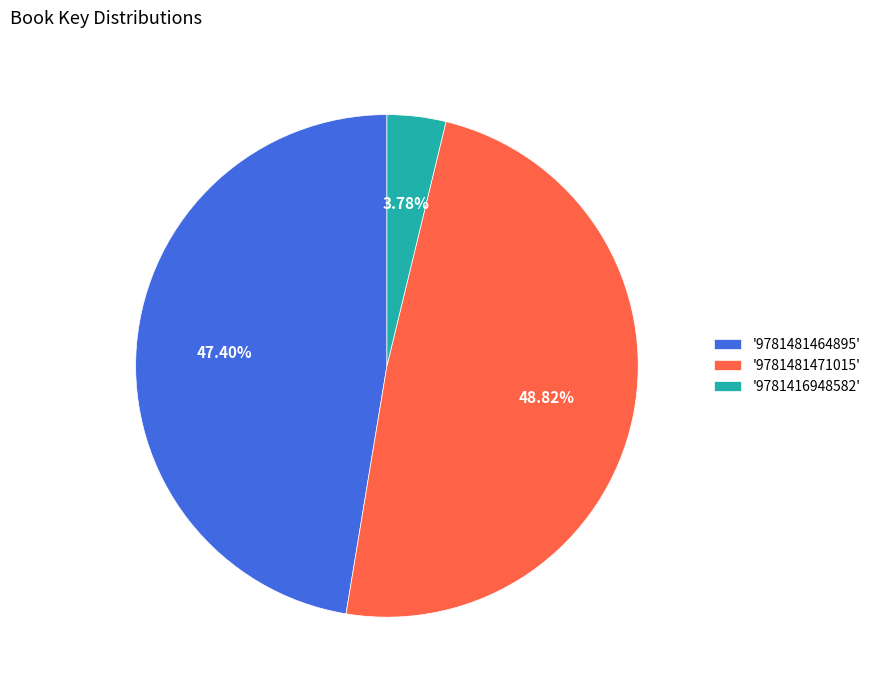

What is the ratio of the value at '9781481471015' to the value at '9781416948582'?

12.9